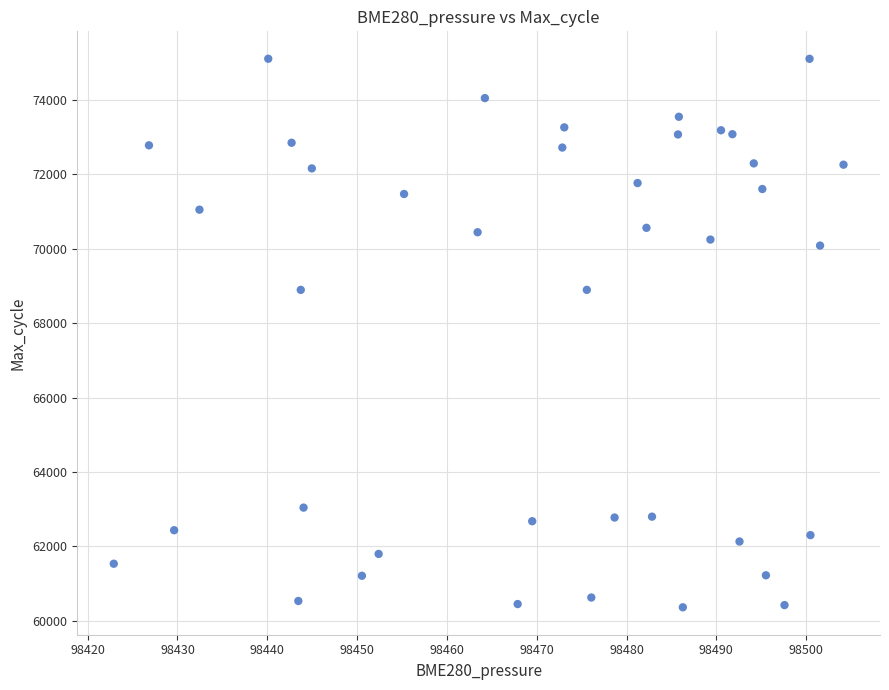

What is the range of Y values (max minus min)?

14753